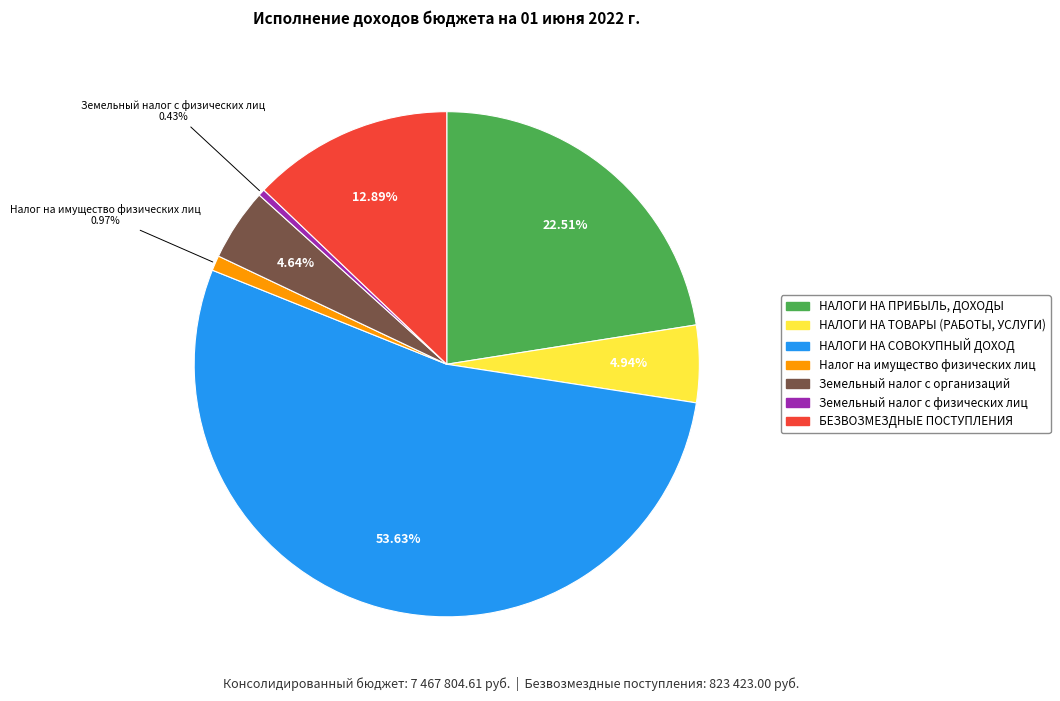

Which category has the biggest portion of the pie?

НАЛОГИ НА СОВОКУПНЫЙ ДОХОД